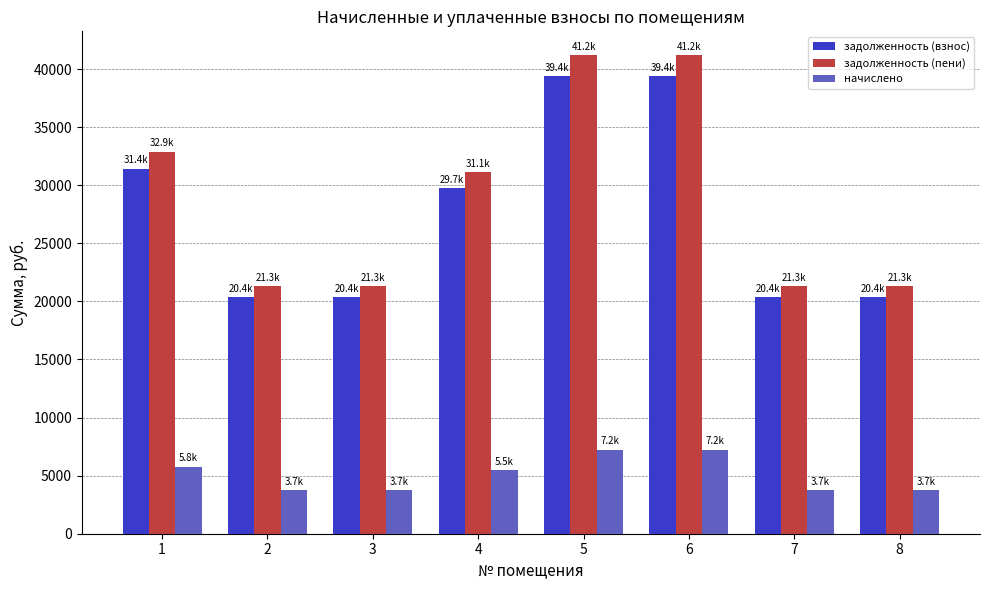

What is the value of the задолженность (пени) bar at the 2nd from the left?

21296.5